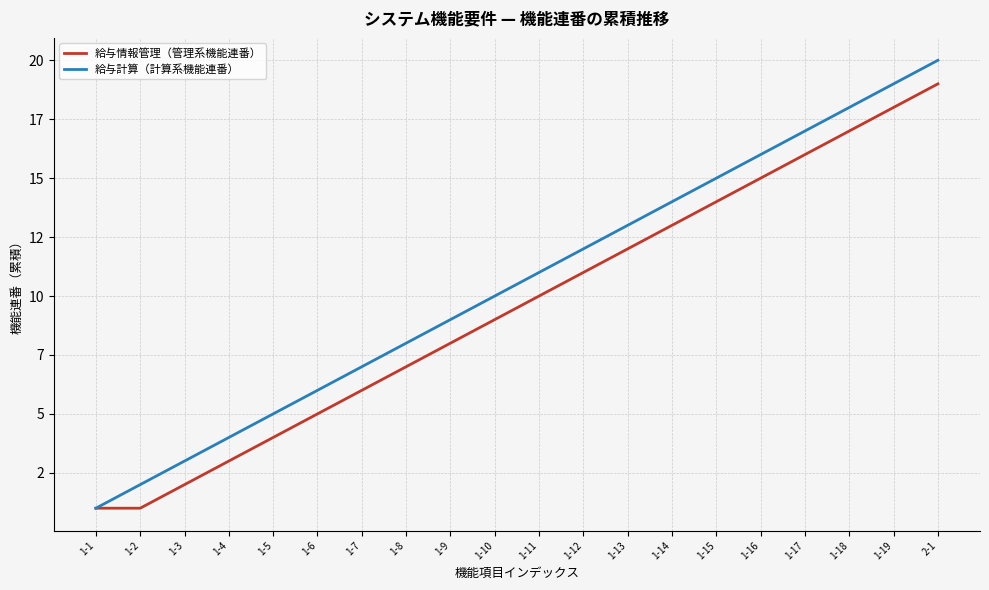

Is the value of 給与計算（計算系機能連番） at 1-11 greater than the value of 給与情報管理（管理系機能連番） at 1-5?

Yes